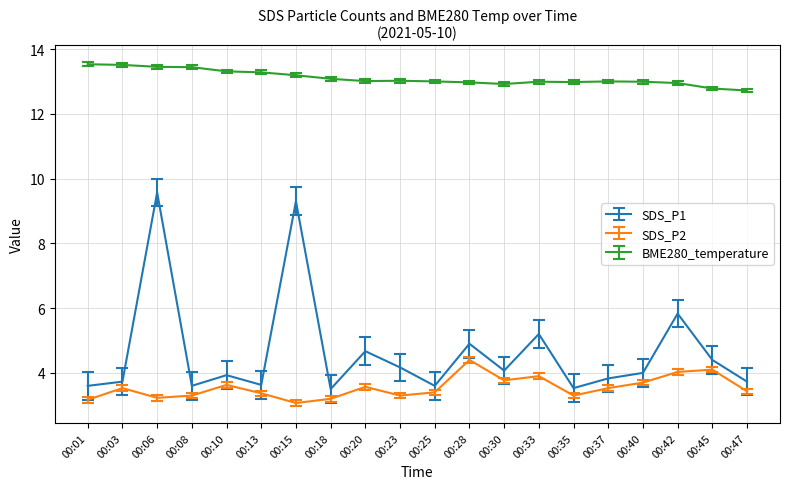

True or false: SDS_P1 has a value of 5.7 at 00:08.

False